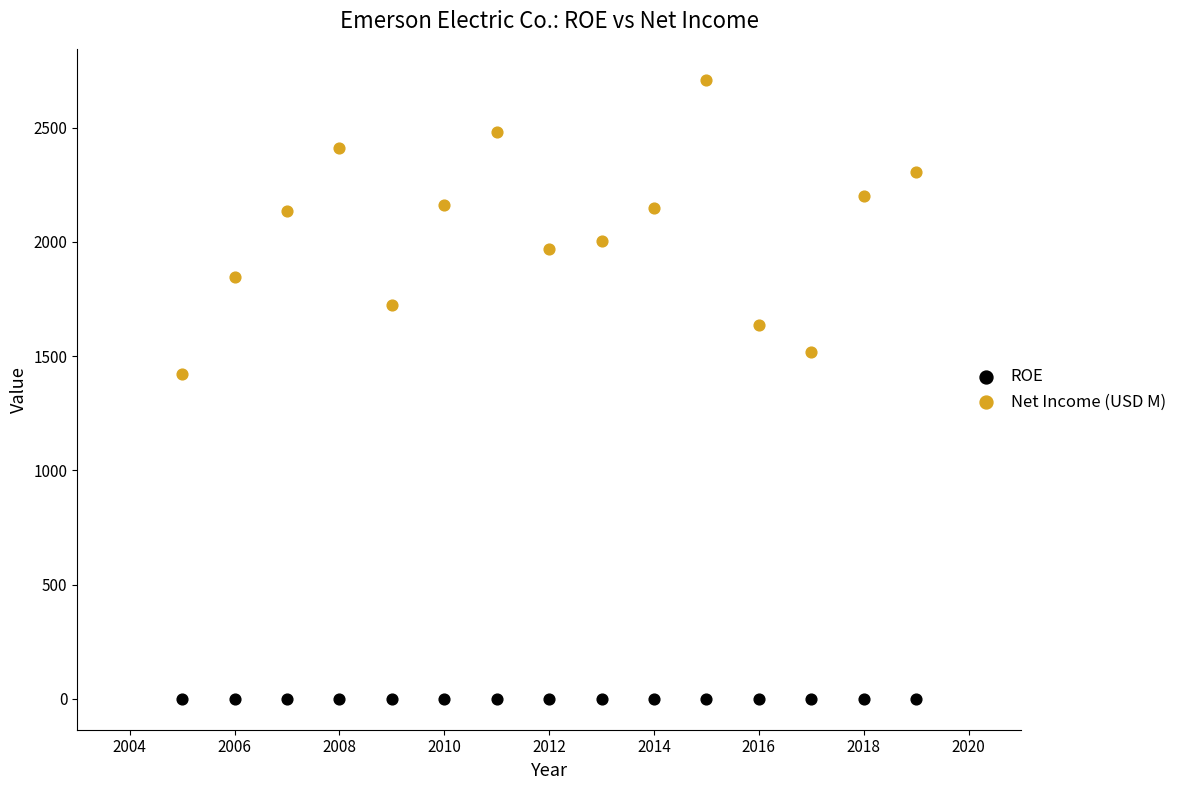

Across all data points, what is the range of X values (max minus min)?

14.0